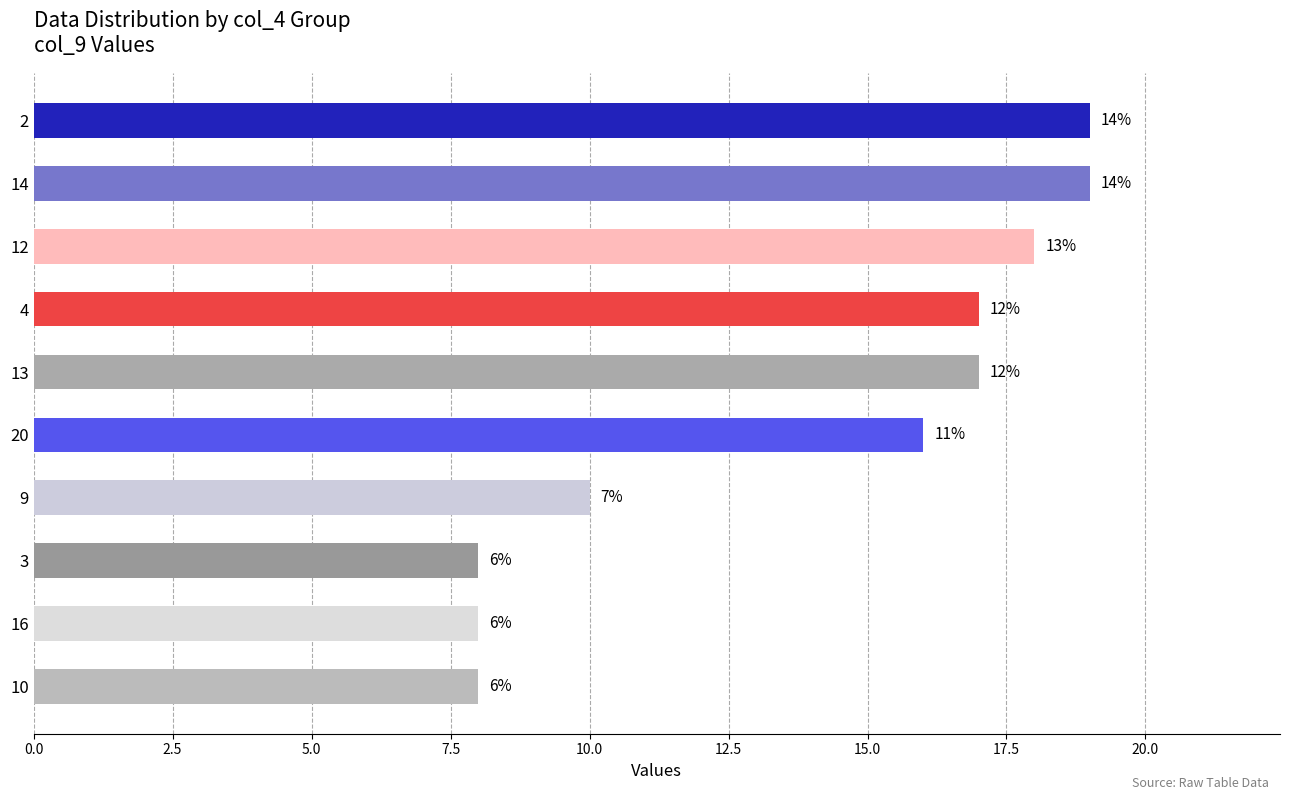

Are the bars horizontal?

Yes